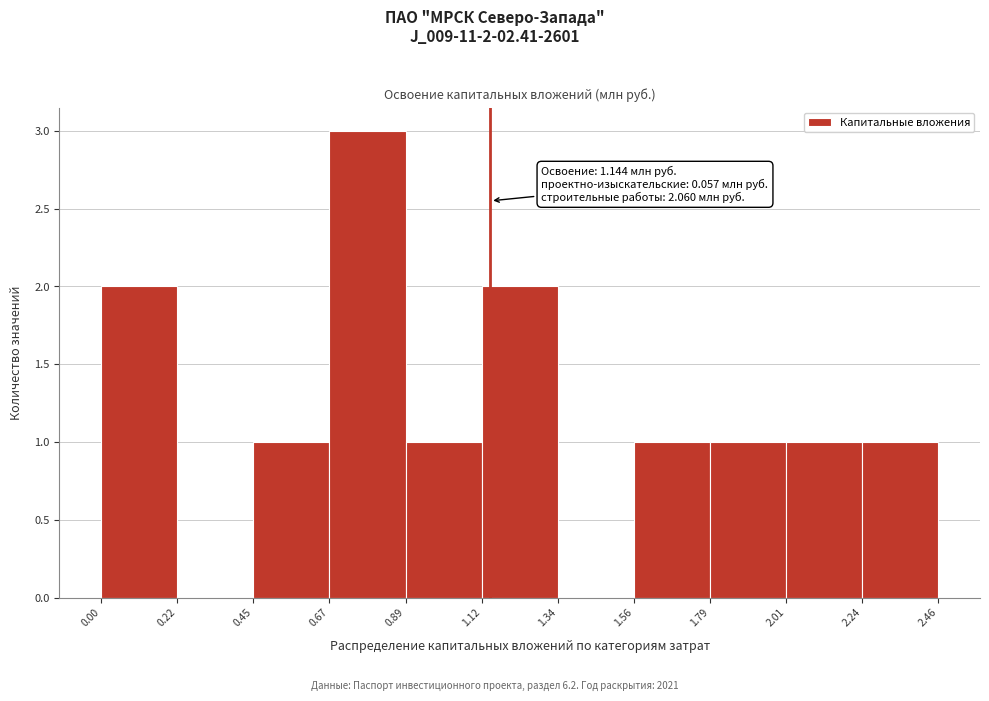

Which range on the x-axis has the tallest bar?

0.67 to 0.89